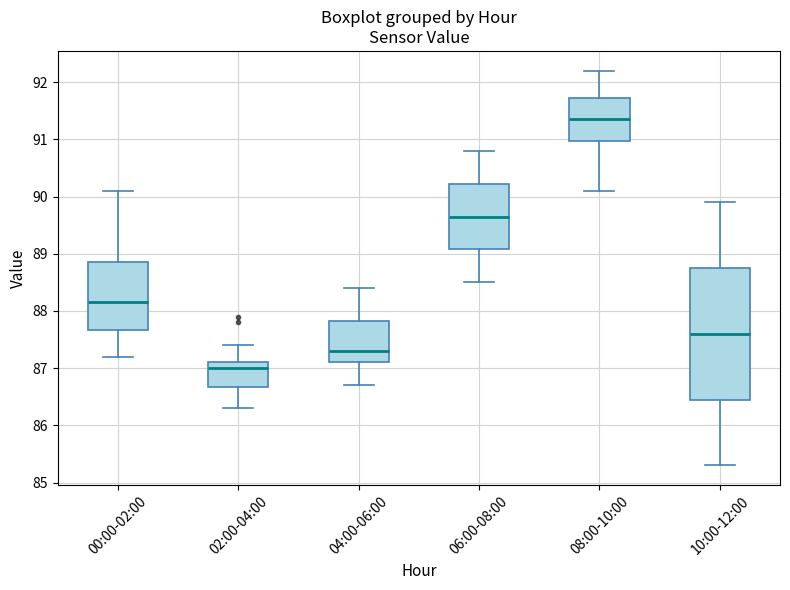

Where is the upper edge of the box for 04:00-06:00 on the y-axis? The values are not printed on the chart, so give them approximately, as read against the axis.

87.8